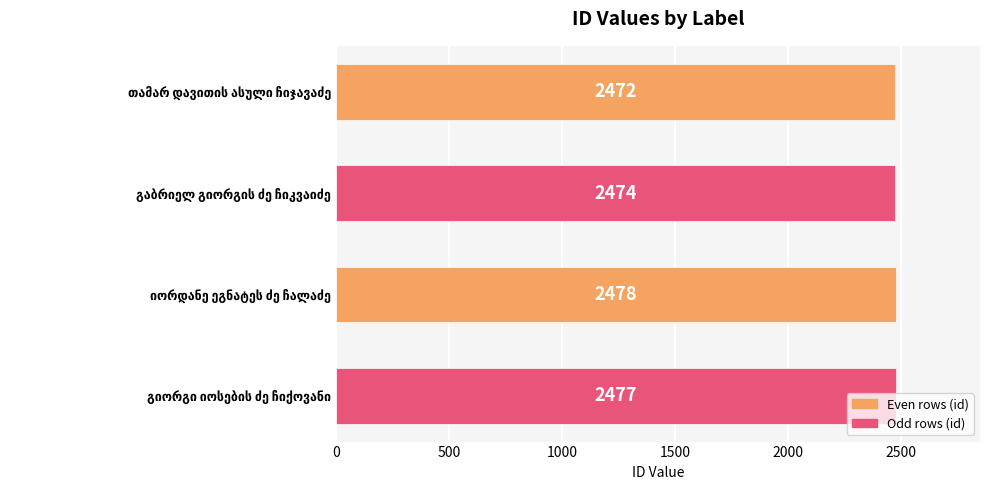

How many series are shown in this chart?

1